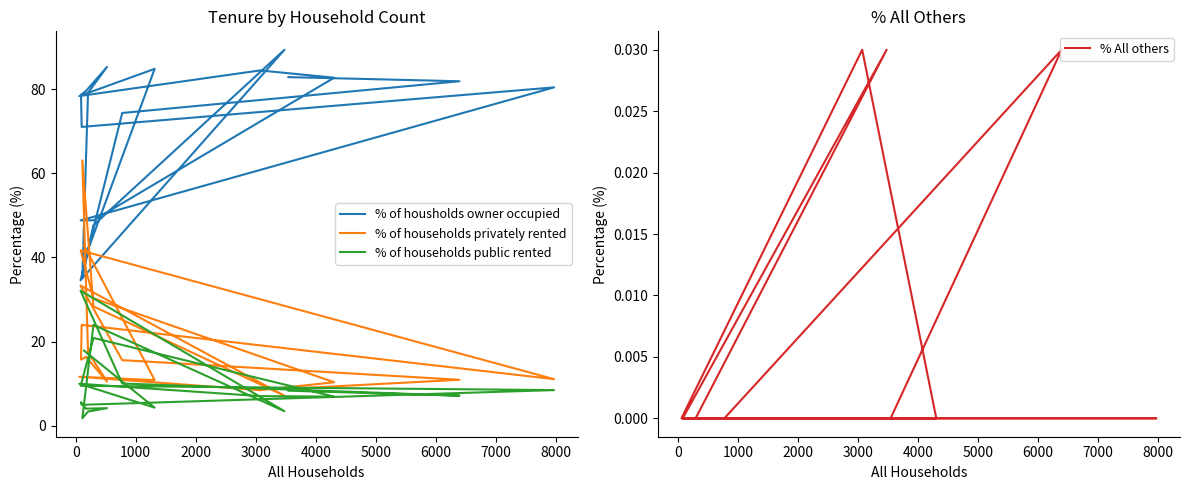

True or false: % All others and % of households privately rented cross at least once.

False